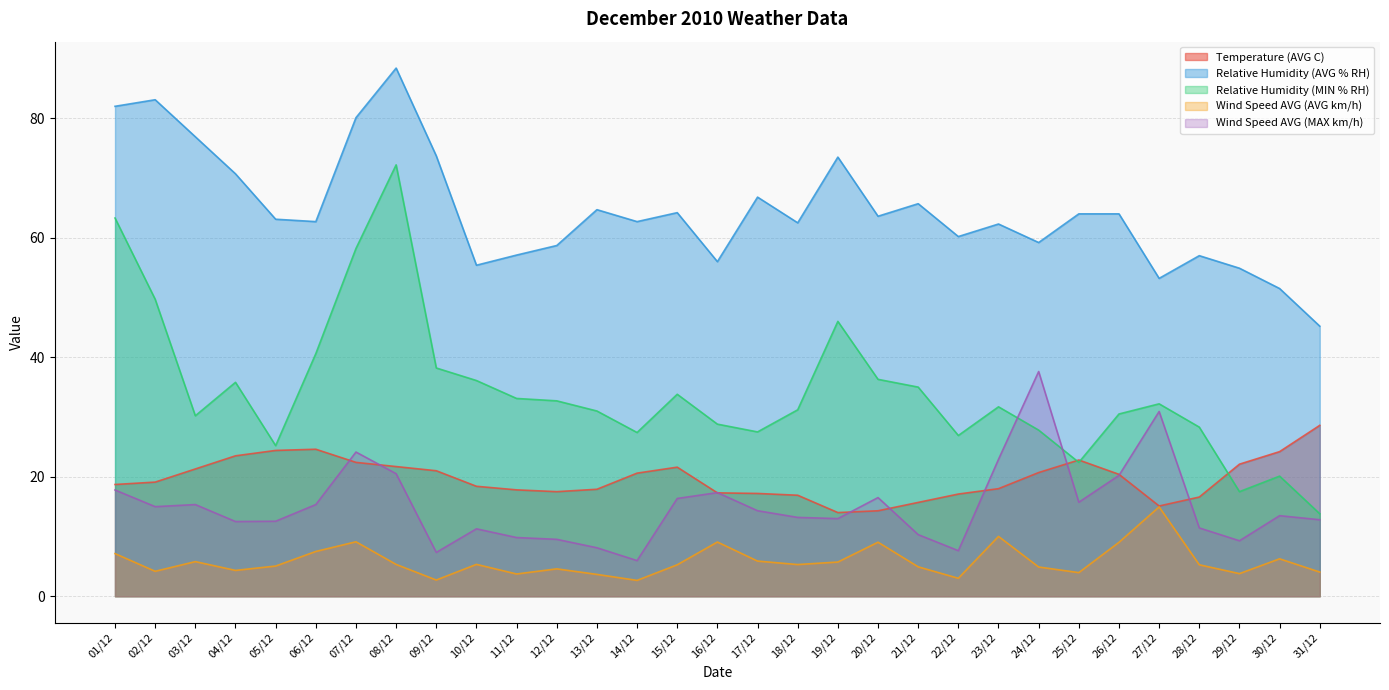

How many values in the Relative Humidity (MIN % RH) series are below 31?

13